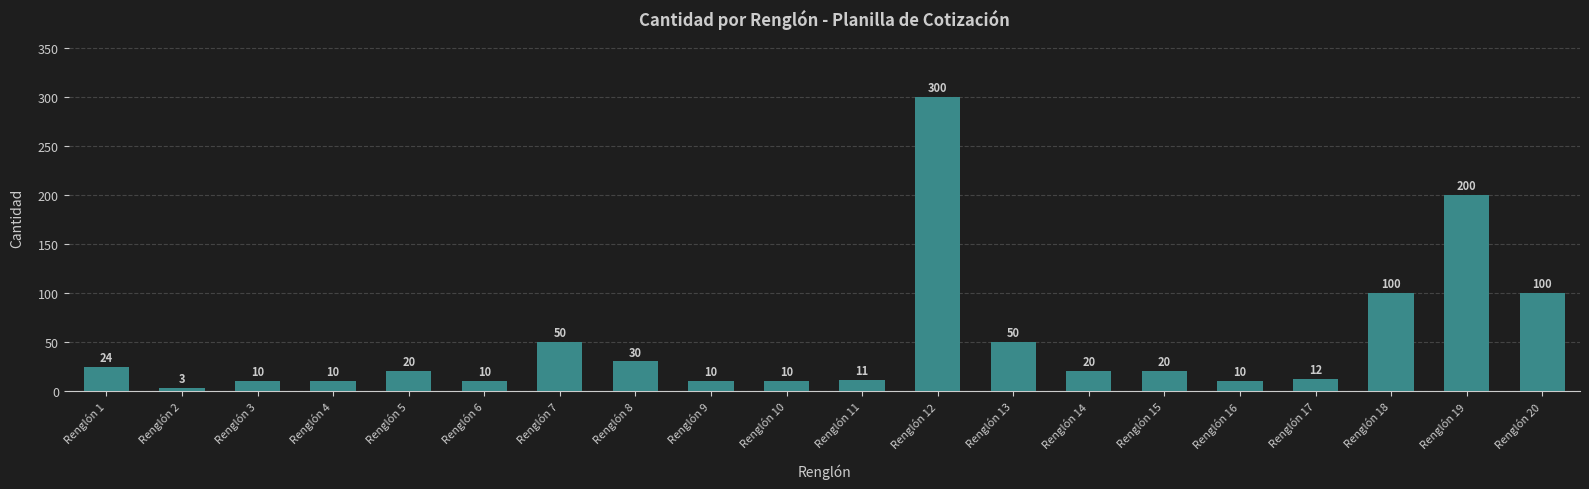

Count the number of data series in this chart.

1